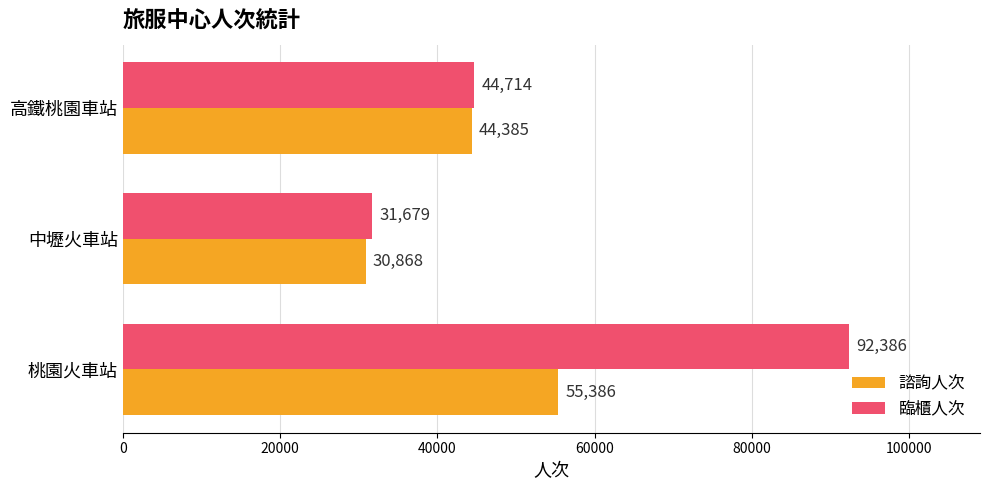

Between 桃園火車站 and 中壢火車站, which series saw the biggest shift?

臨櫃人次